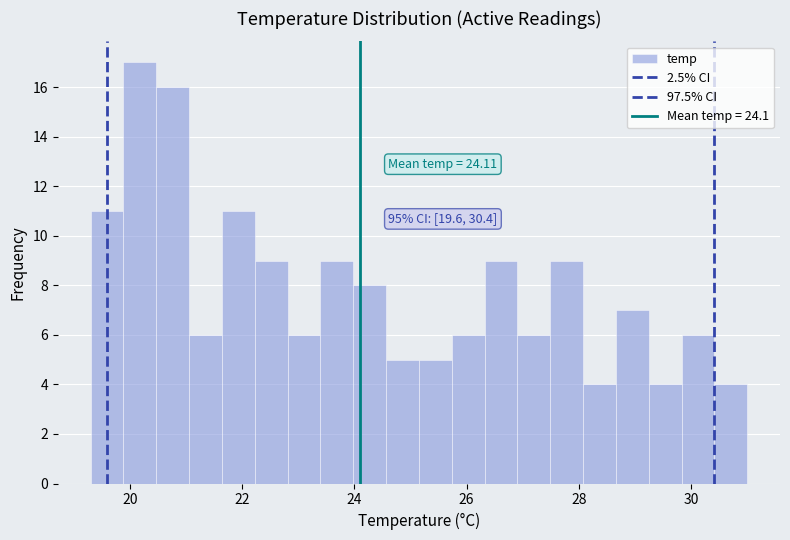

Around what value on the x-axis is the tallest bar? Give the approximate position of its centre, as read against the axis.

20.2